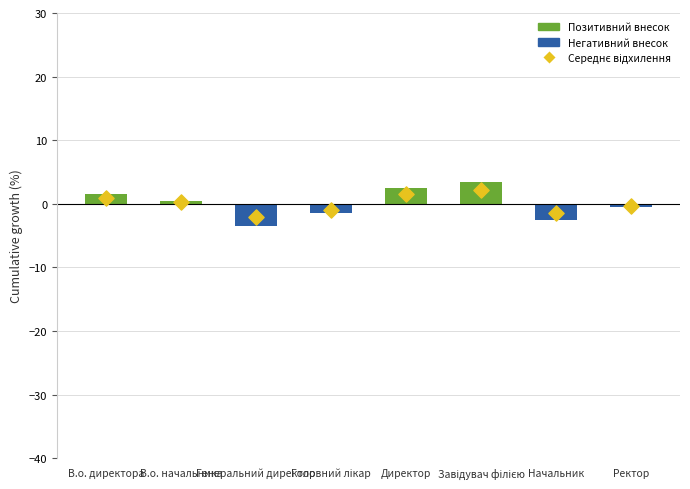

Which series has the largest total across all categories?

Ідентифікатор